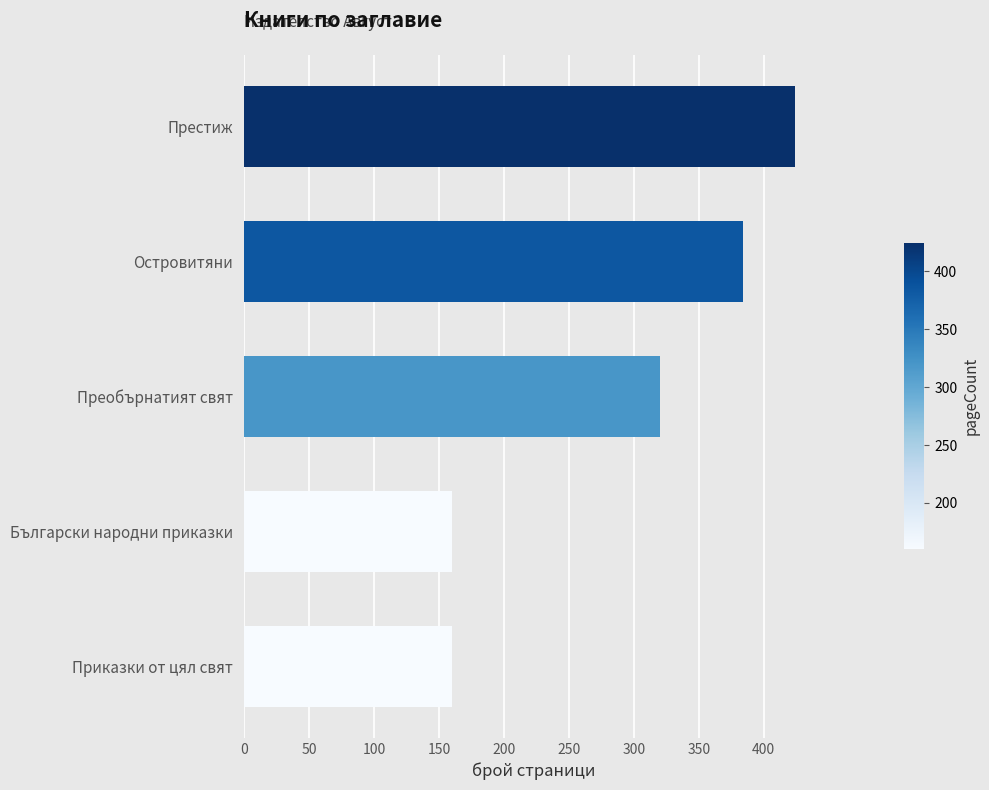

Which category has the highest value across all series?

Престиж